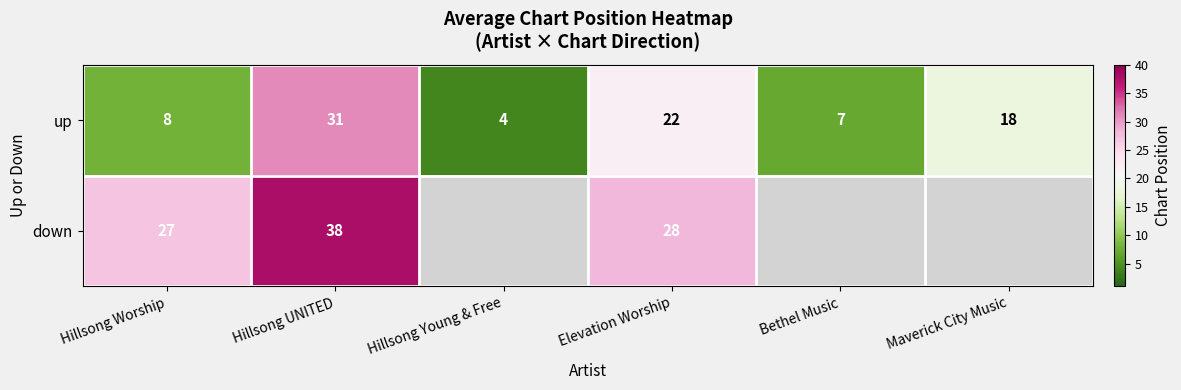

Rank the series at Elevation Worship from highest to lowest value.

down, up